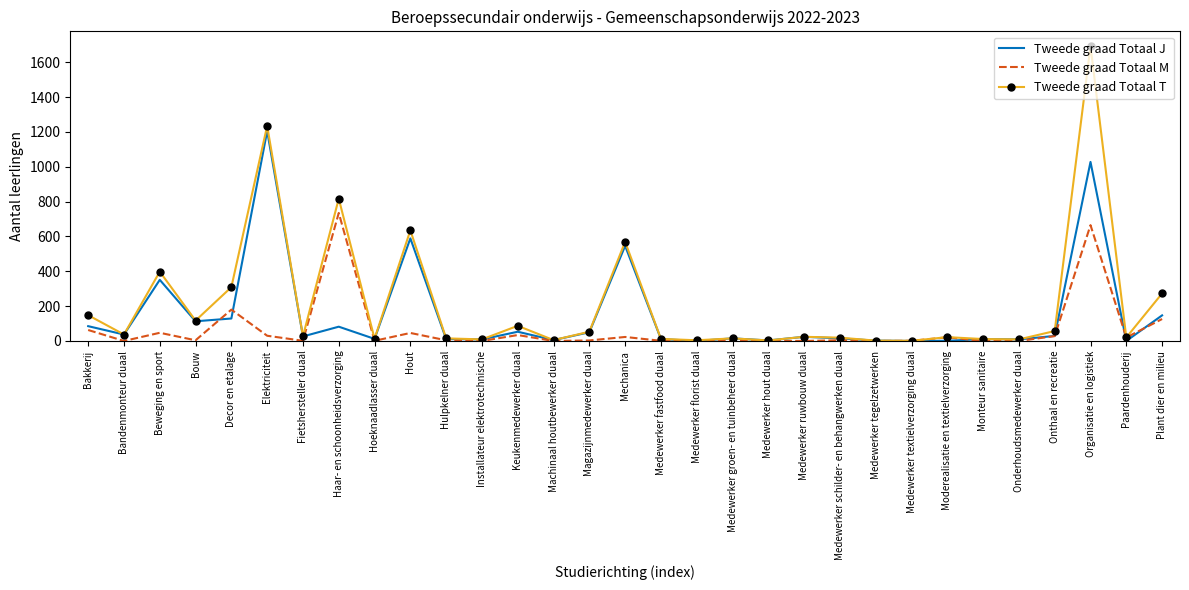

At which category is the sum across all series the highest?

Organisatie en logistiek